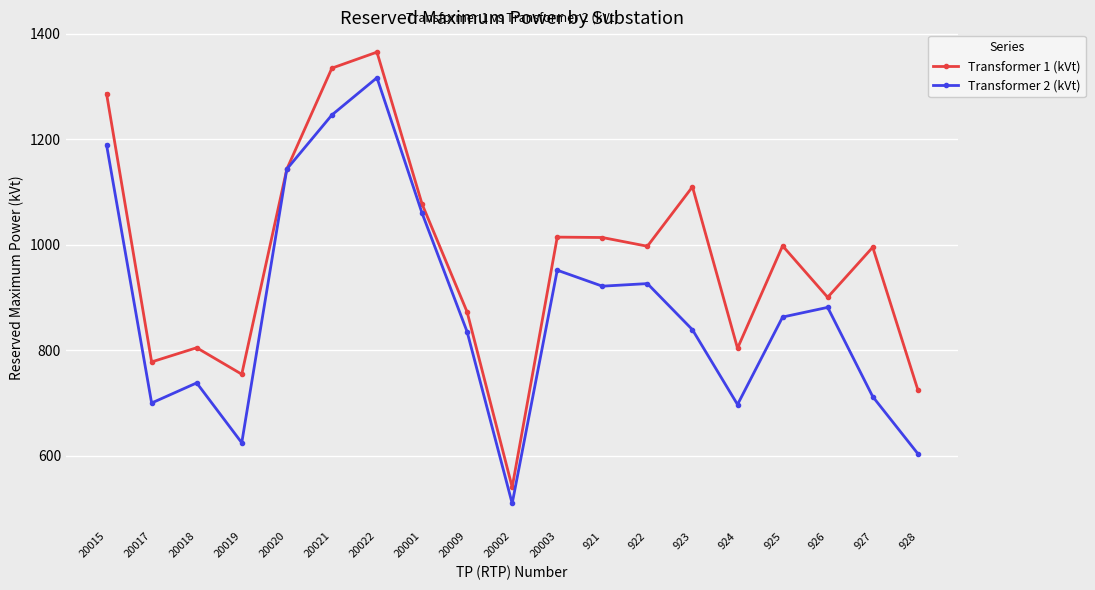

What is the label of the 8th point from the right?

921